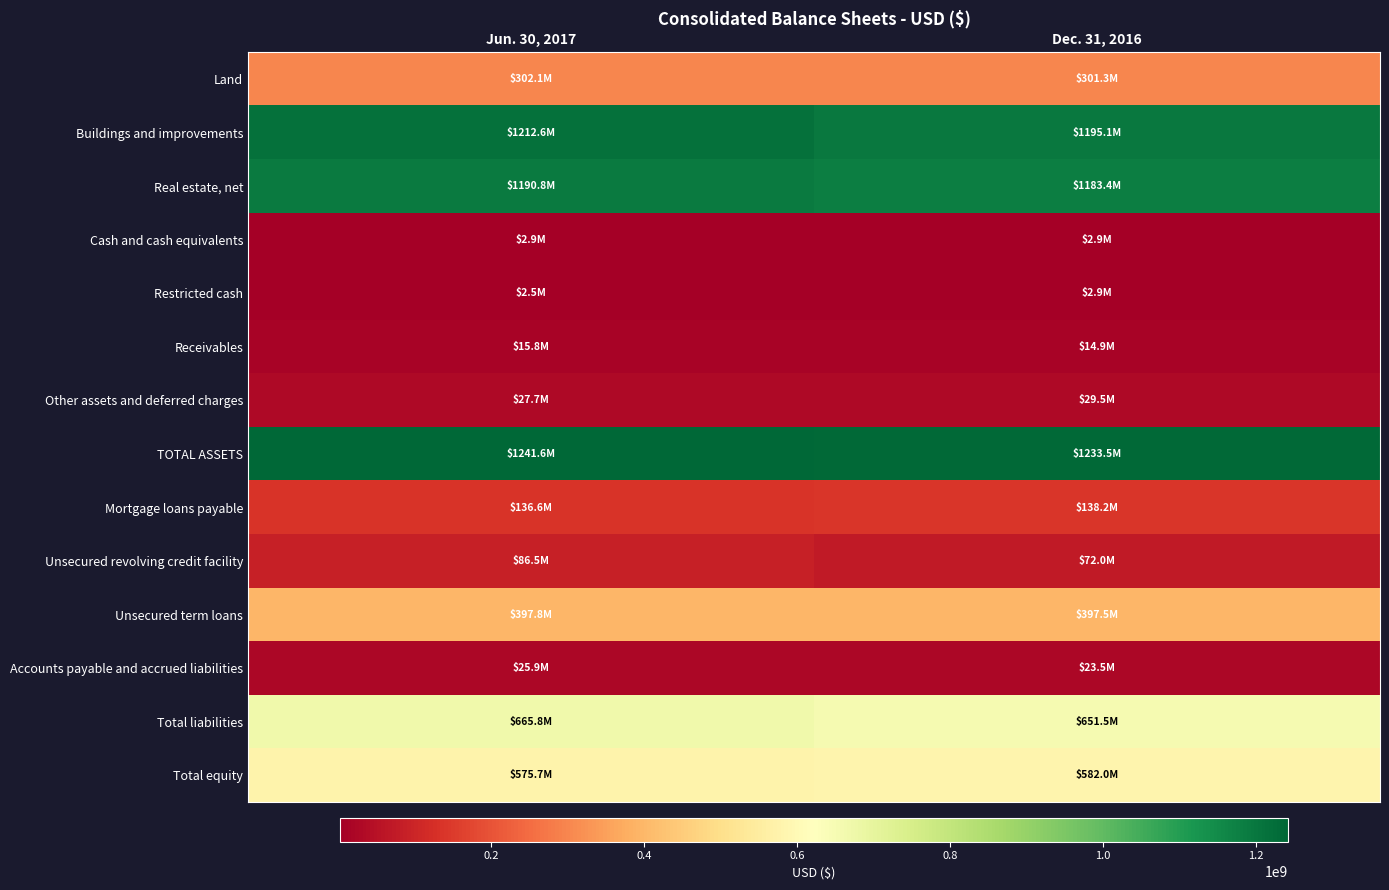

Between Jun. 30, 2017 and Dec. 31, 2016, which is larger?

Jun. 30, 2017